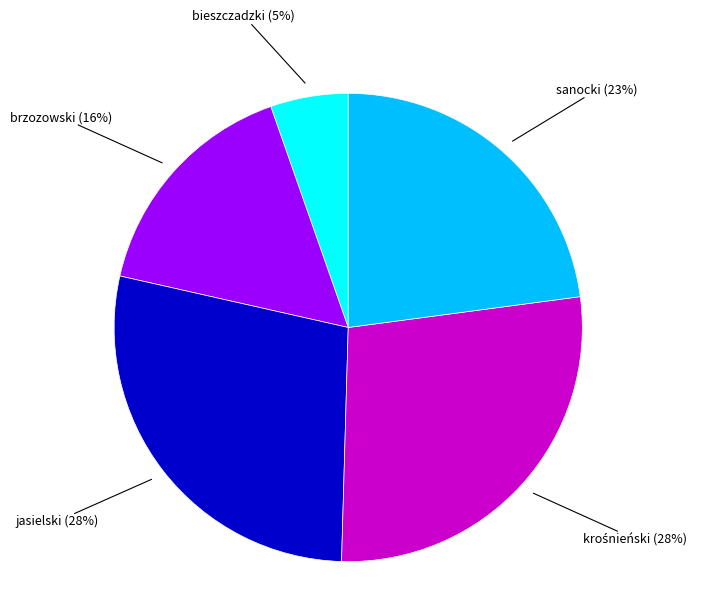

Is there a majority slice in this chart?

No